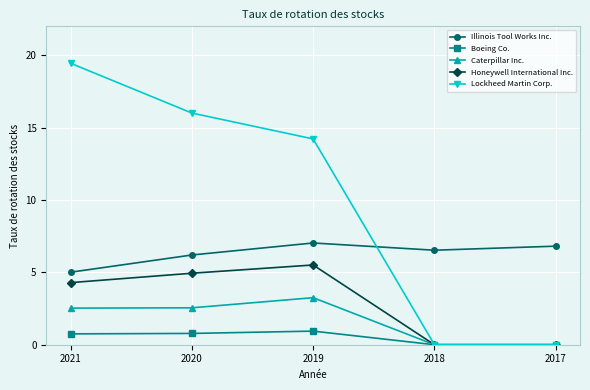

Where is Illinois Tool Works Inc. nearest to the value 6?

2020